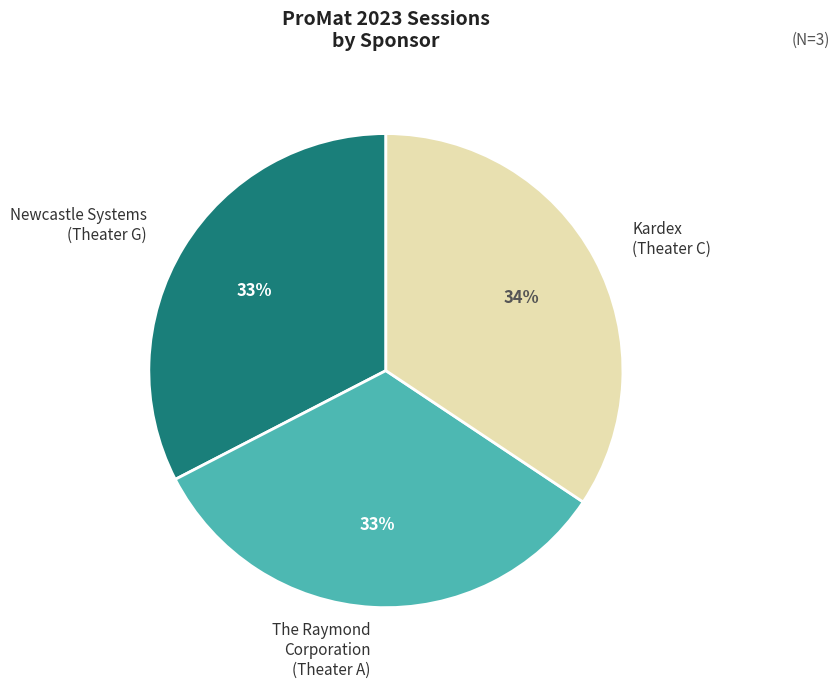

To the nearest percent, what is the combined percentage of The Raymond Corporation (Theater A) and Kardex (Theater C)?

67%